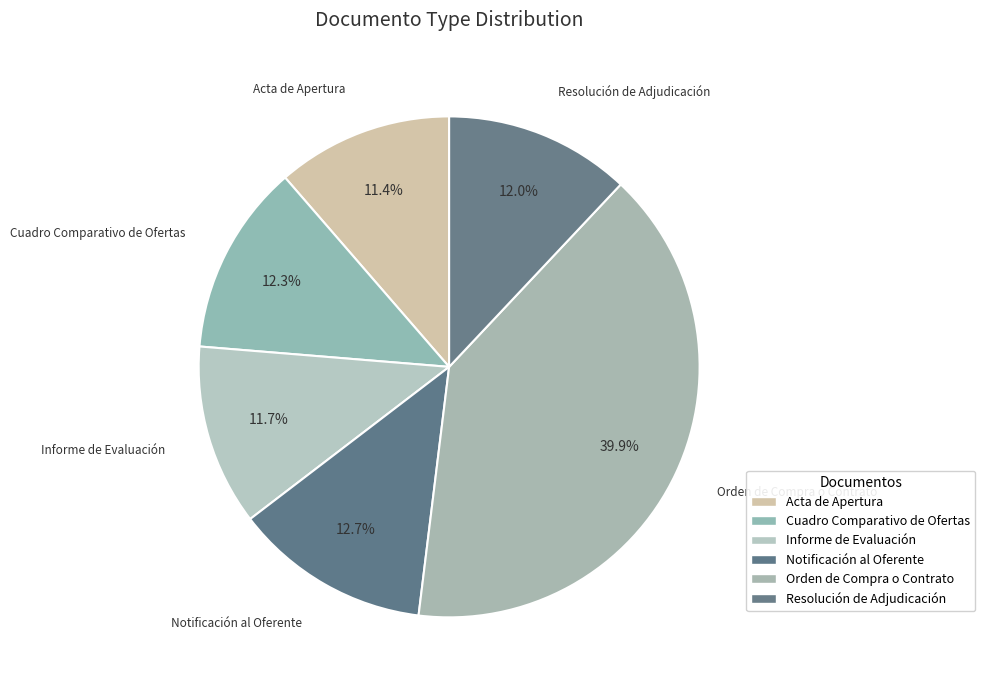

How many slices are in this pie chart?

6